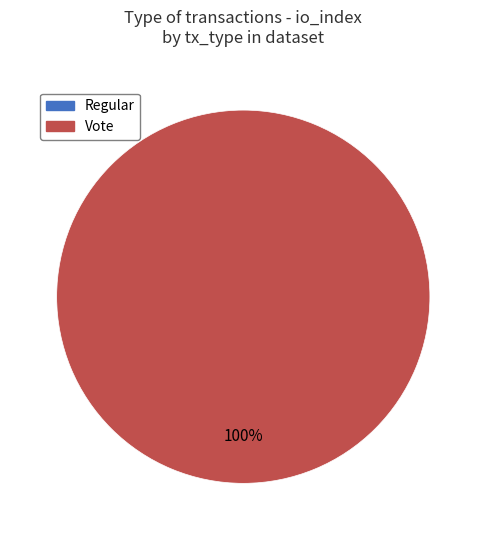

How many slices are in this pie chart?

2